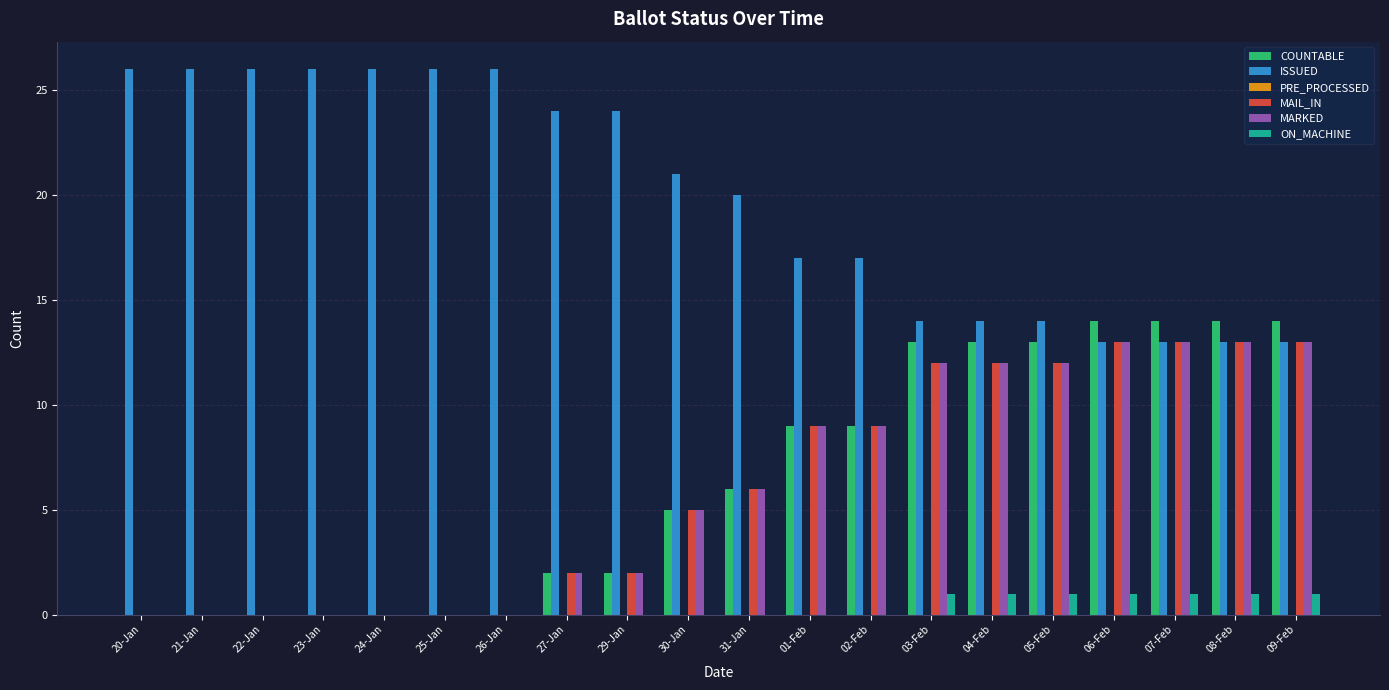

Count the number of data series in this chart.

5